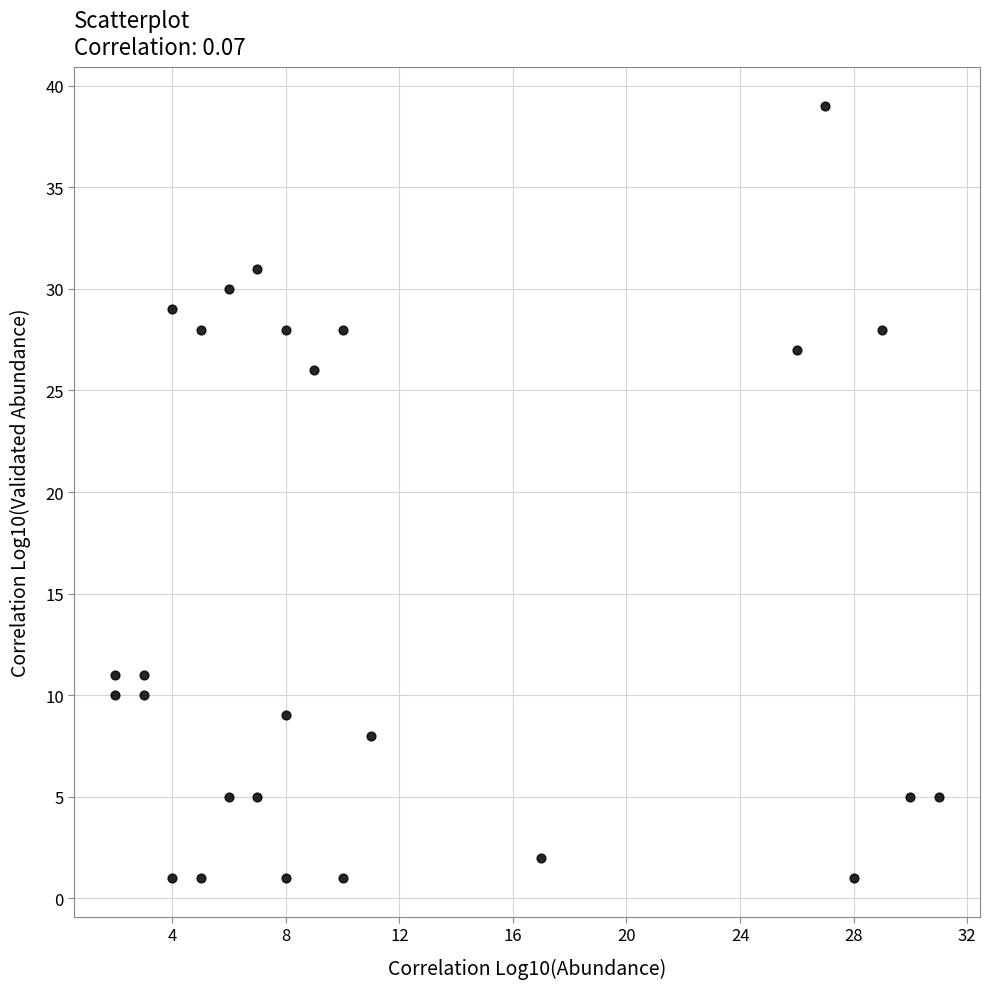

What Y value in the scatter plot is closest to 20?

26